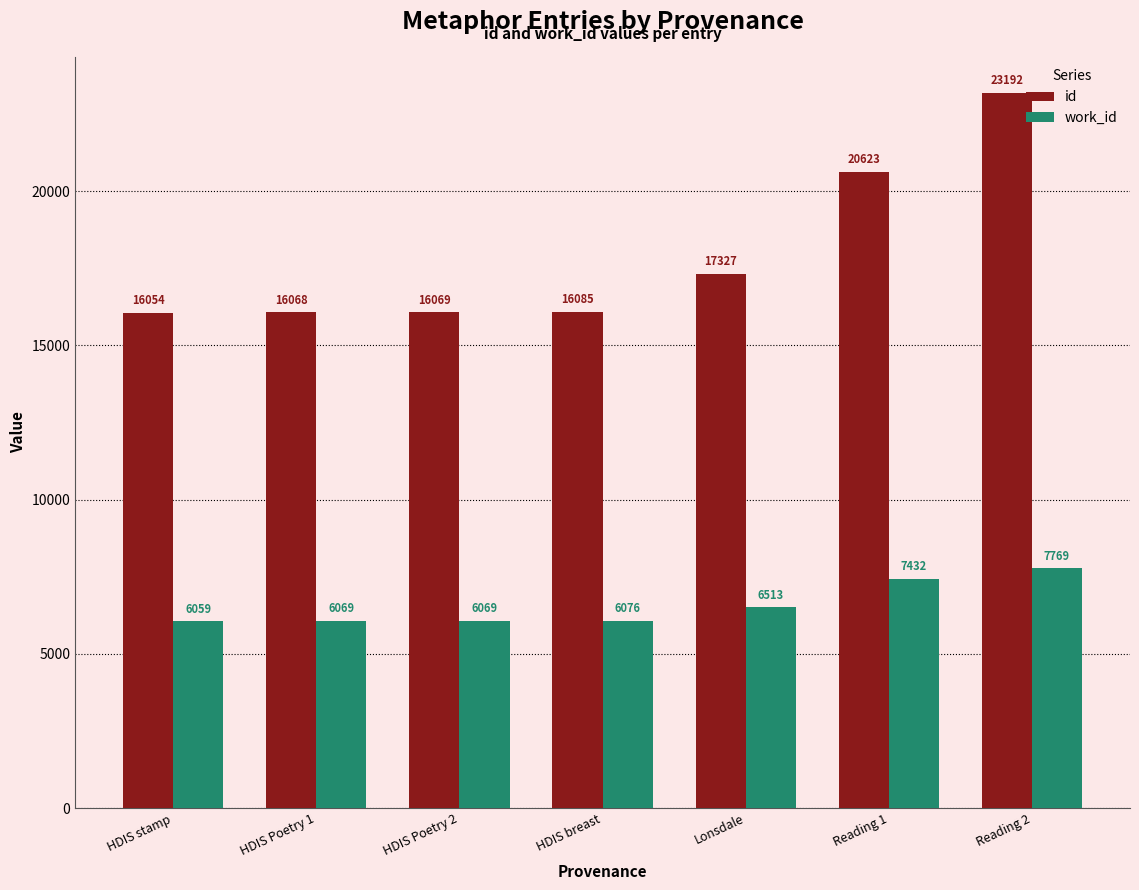

What are all the series names shown in the legend?

id, work_id